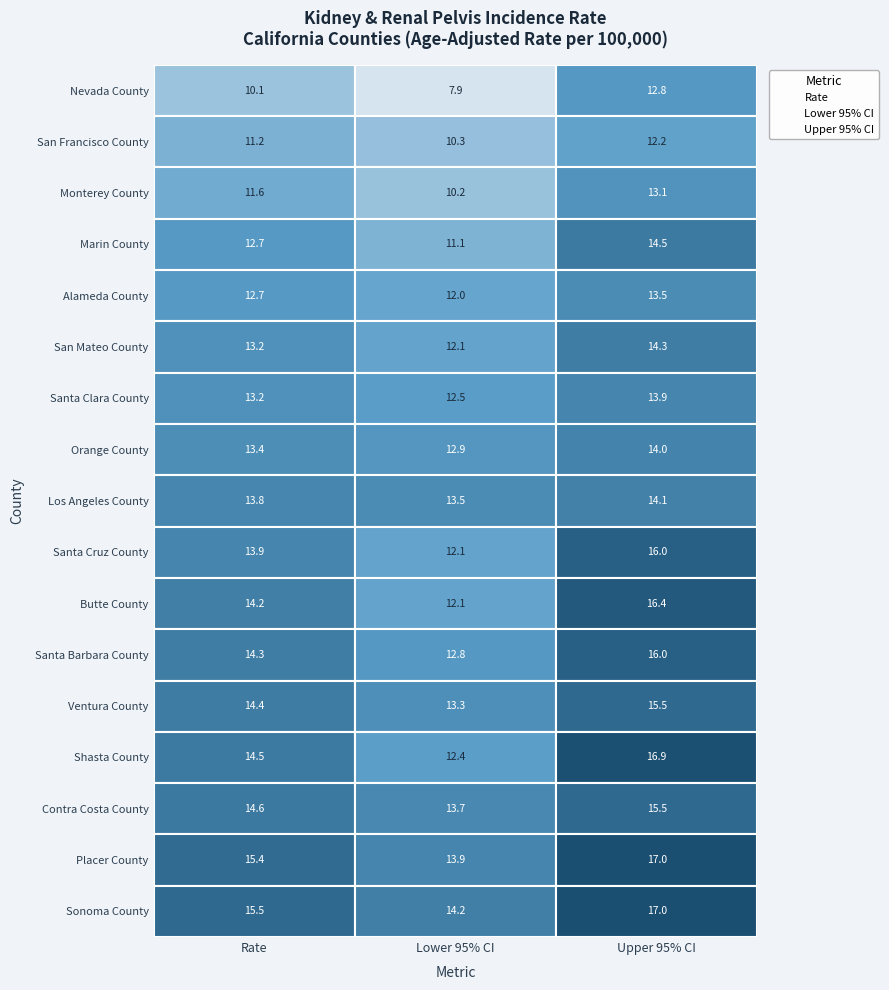

What are all the series names shown in the legend?

Rate, Lower 95% CI, Upper 95% CI